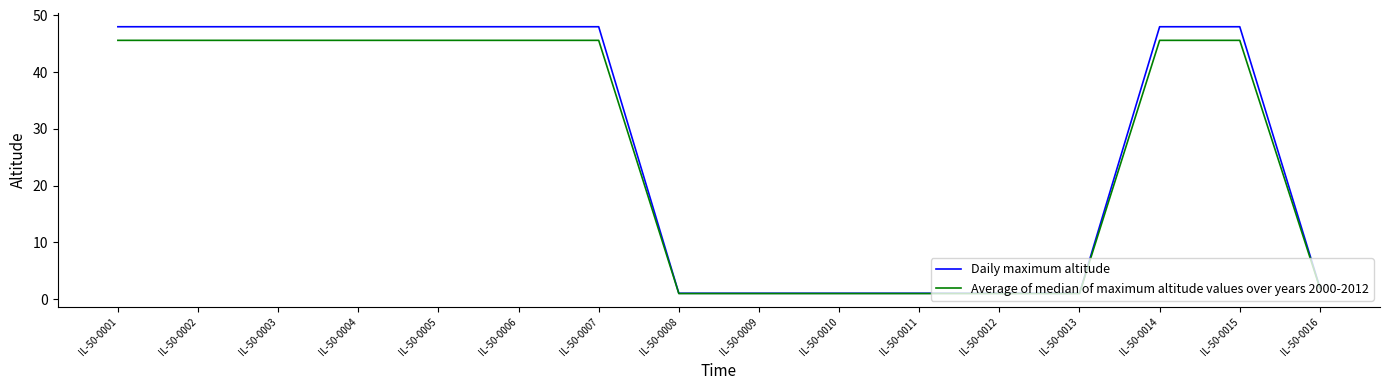

What is the greatest value displayed?

48.0